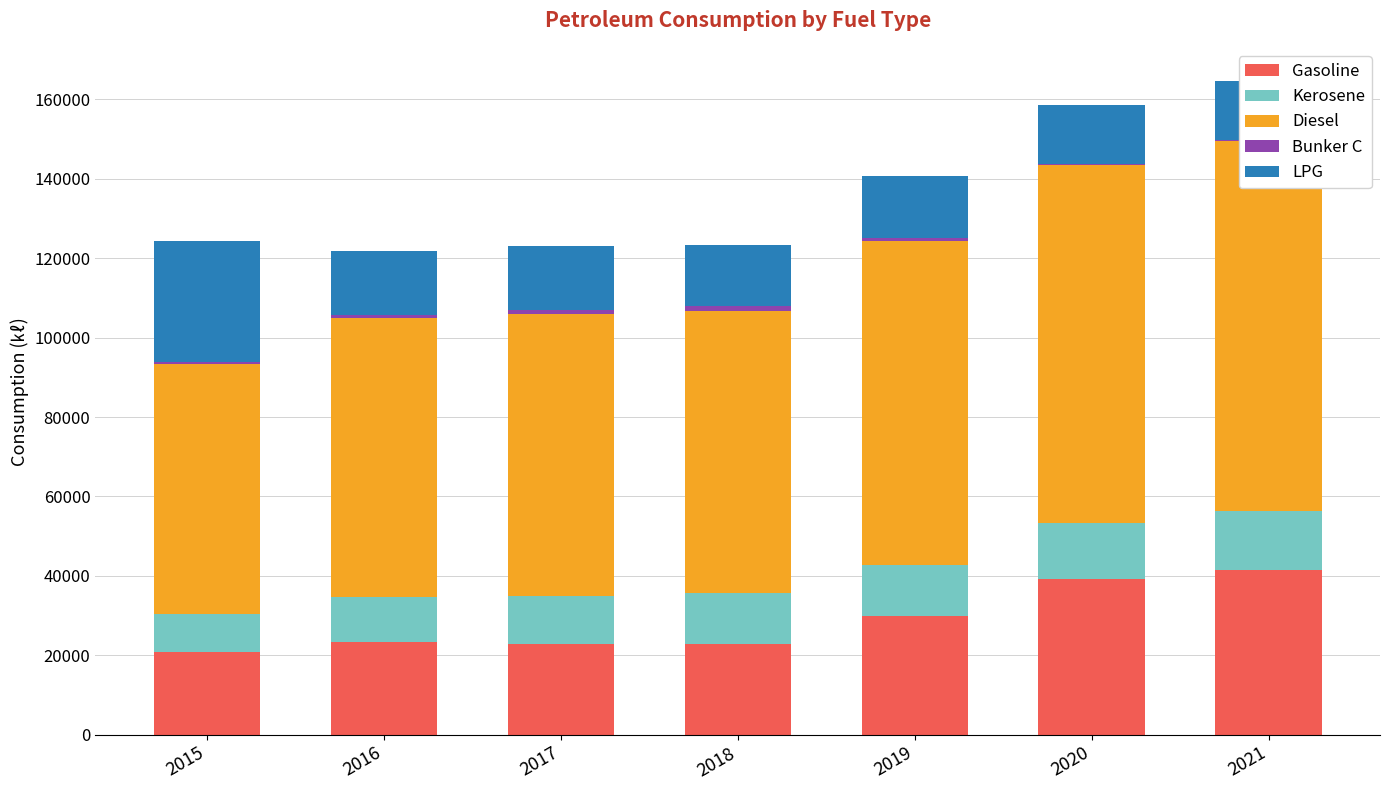

At which label does Diesel first exceed 71045?

2019